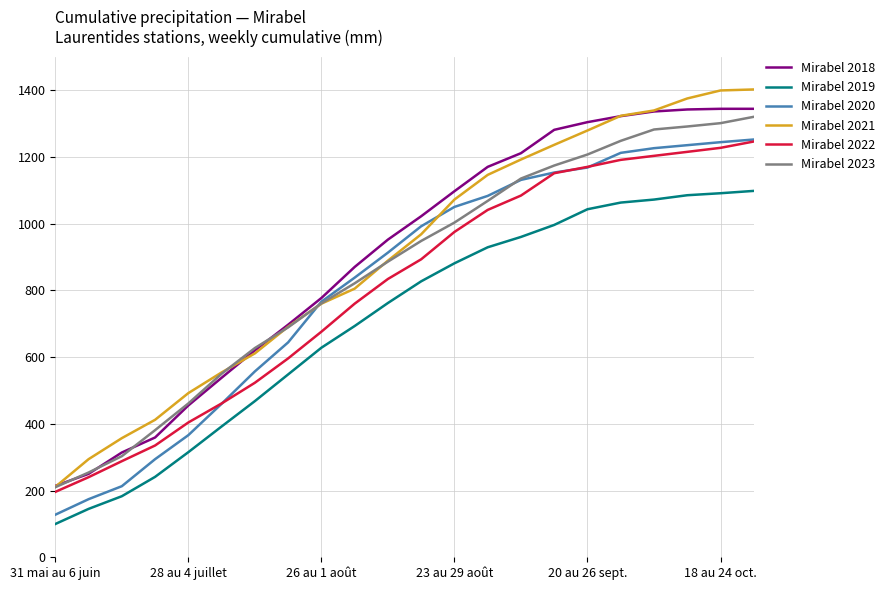

Which series has the widest spread of values?

Mirabel 2021